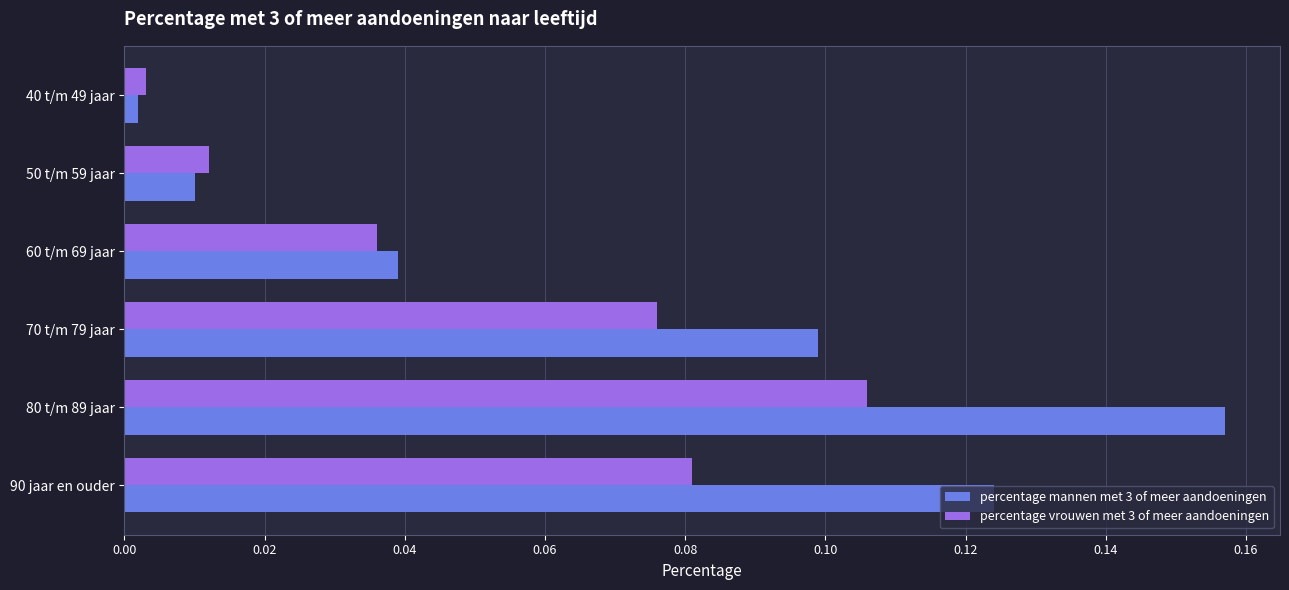

At which category does the chart reach its peak across all series?

80 t/m 89 jaar